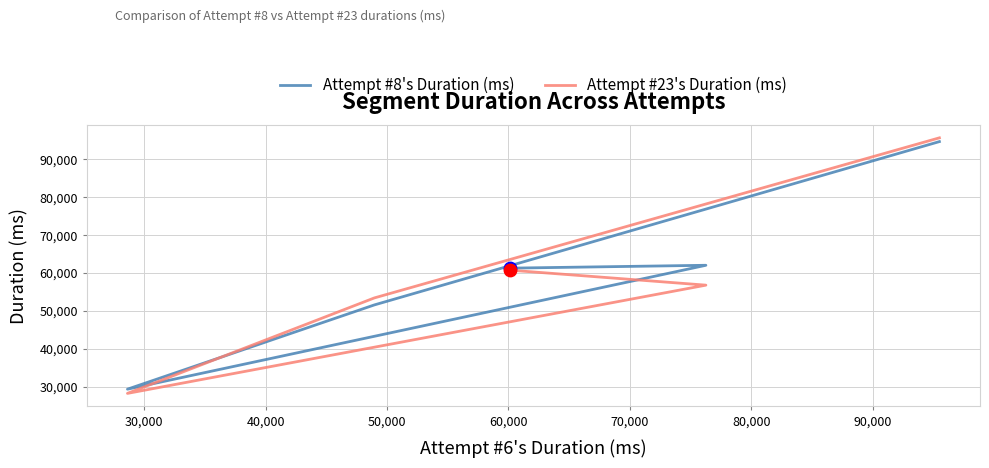

At how many categories does at least one series exceed 60548?

3